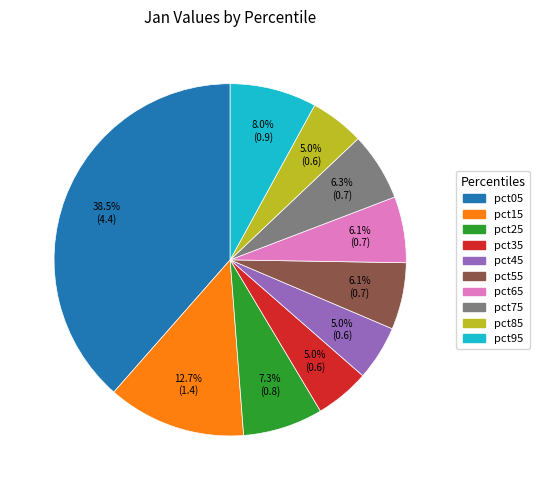

Which category has the biggest portion of the pie?

pct05